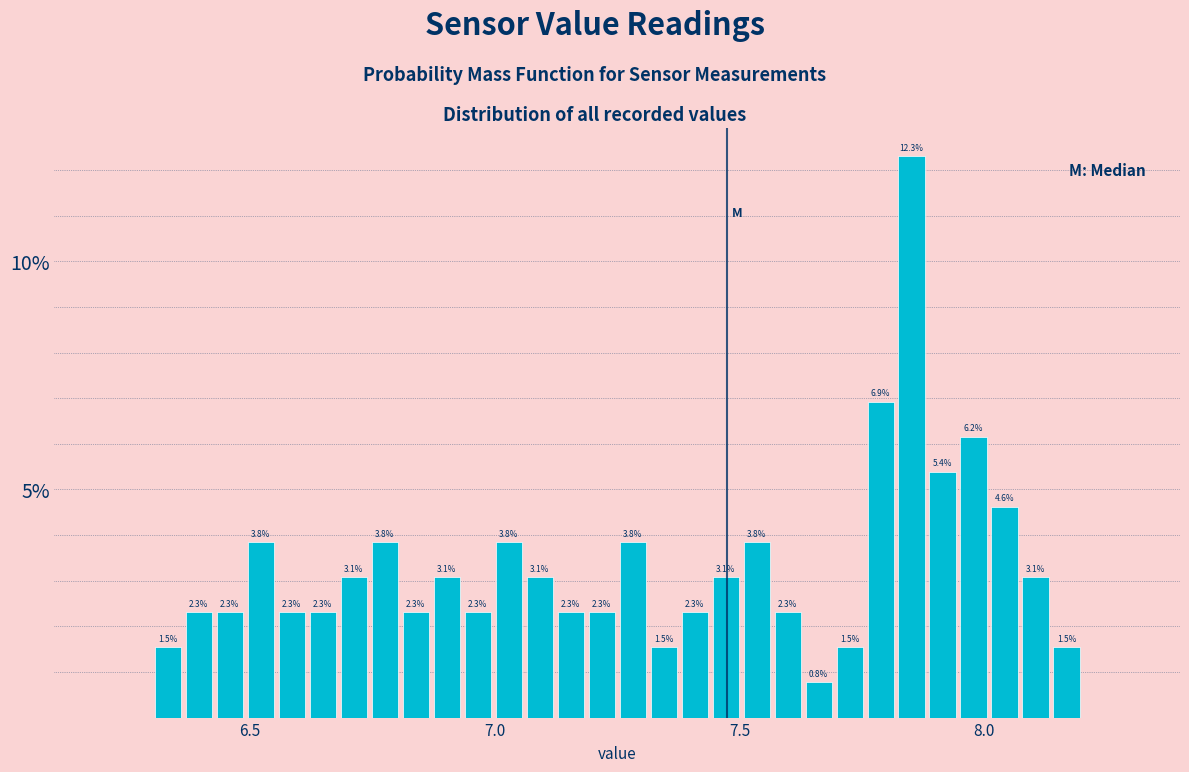

Read against the x-axis, roughly where is the centre of the tallest bar?

7.85